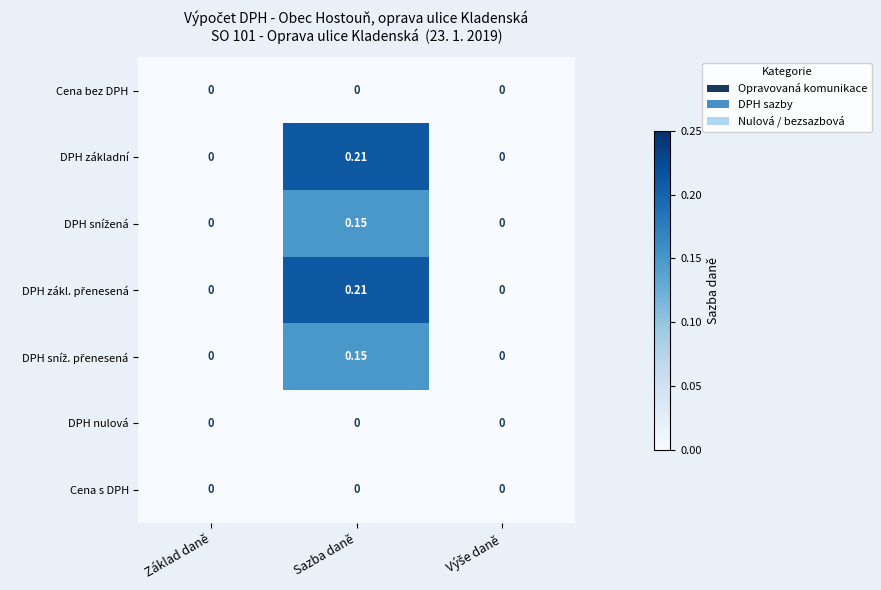

At which category is the sum across all series the highest?

Sazba daně